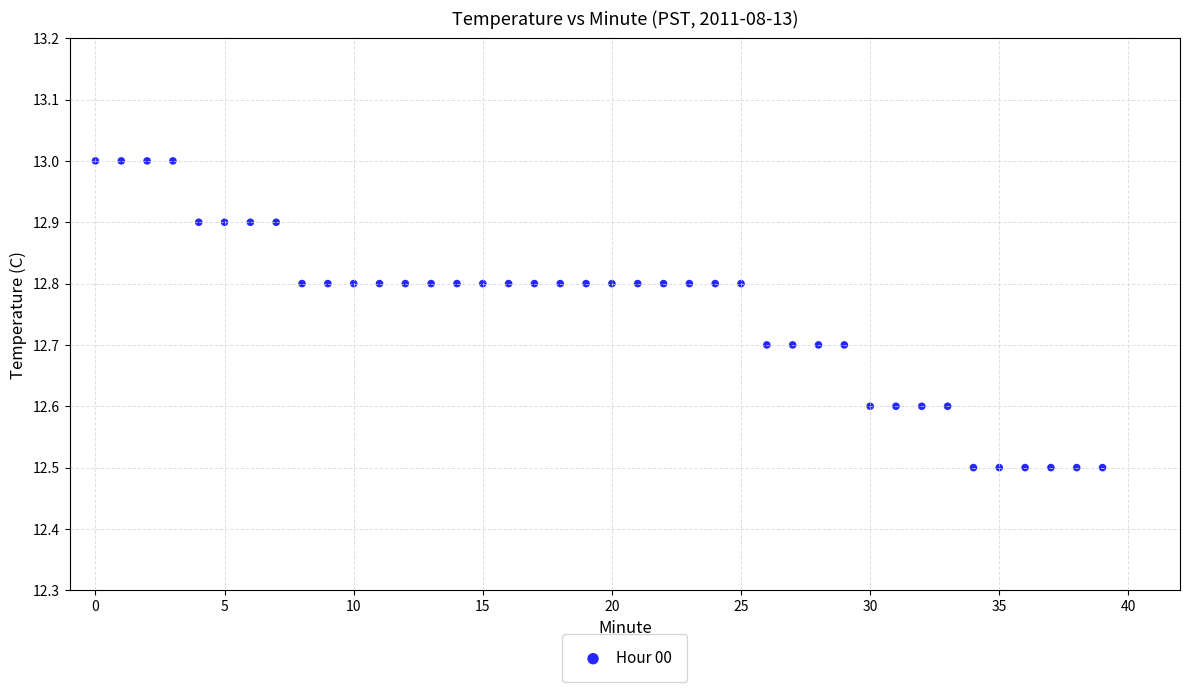

What is the range of Y values (max minus min)?

0.5